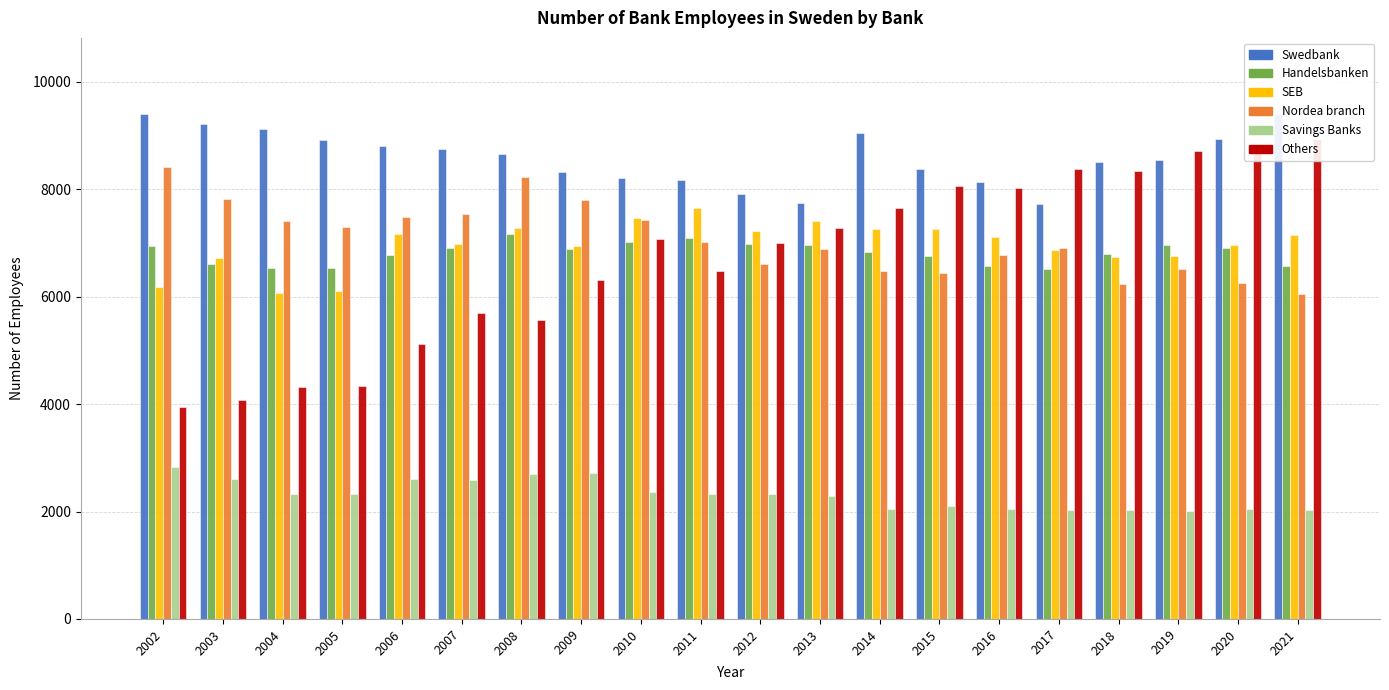

List the series in order of their peak value, lowest first.

Savings Banks, Handelsbanken, SEB, Nordea branch, Others, Swedbank